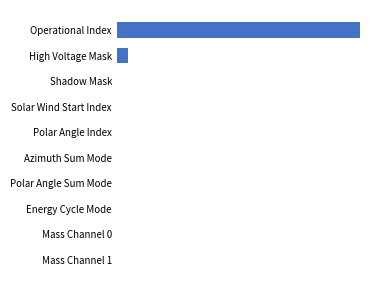

Are the bars horizontal?

Yes